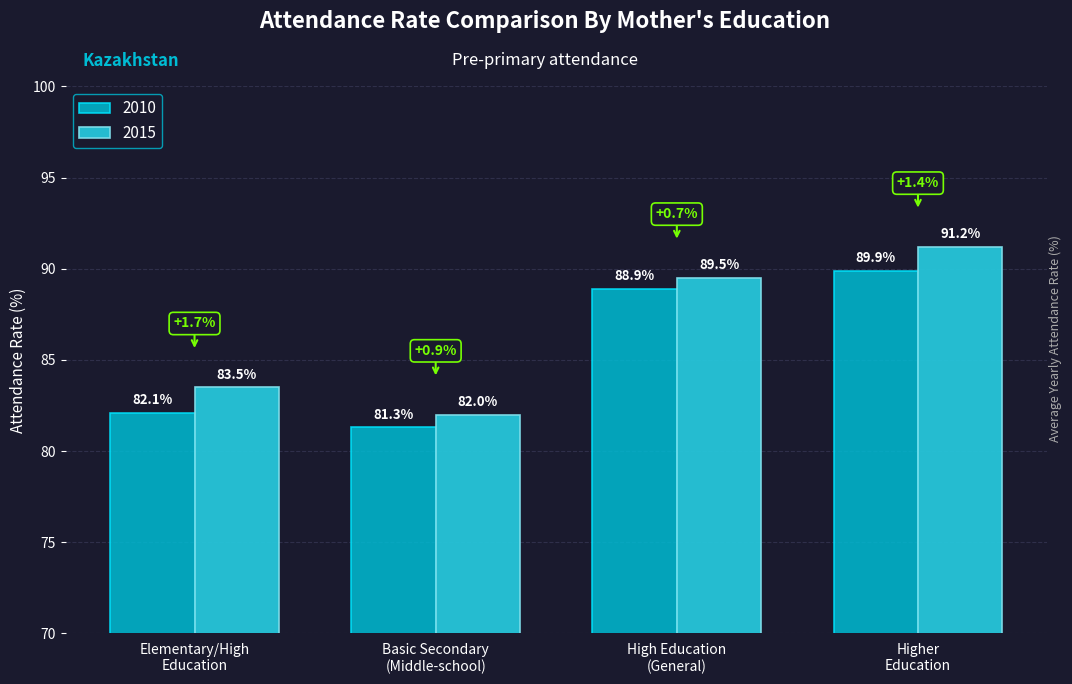

How many data points in 2015 are less than 89?

2